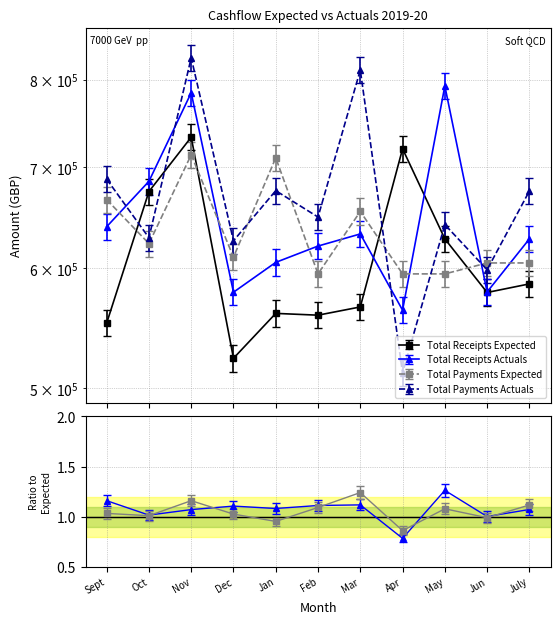

What are all the series names shown in the legend?

Total Receipts Expected, Total Receipts Actuals, Total Payments Expected, Total Payments Actuals